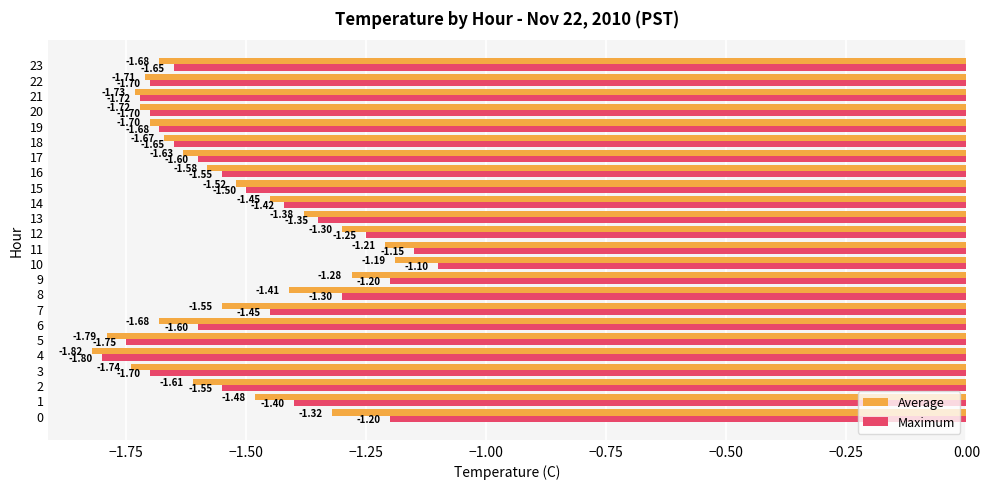

What is the average value of the Average series?

-1.5